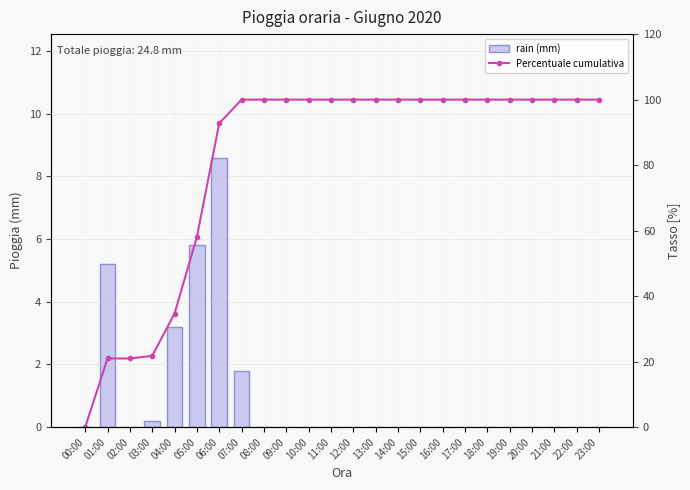

Which label corresponds to the largest value in the chart?

07:00